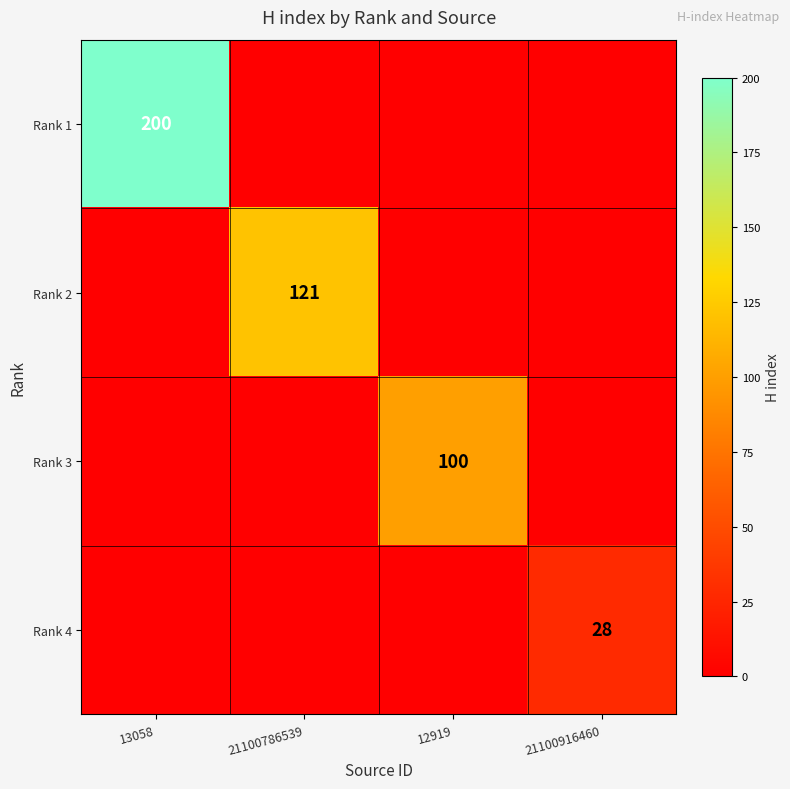

True or false: Rank 2 has a value of 187 at 21100786539.

False